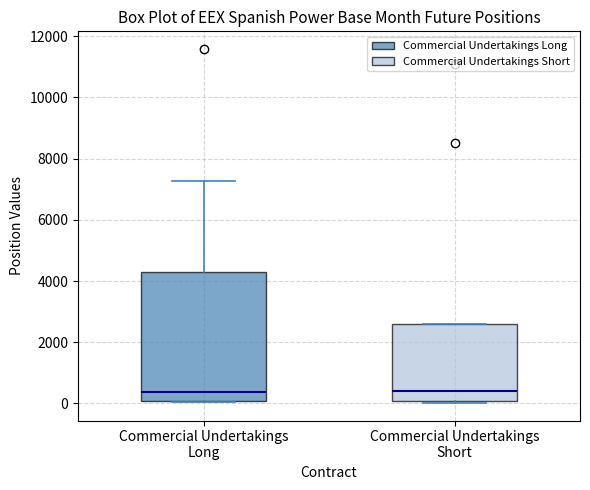

Comparing the boxes themselves (not the whiskers), which one is the tallest?

Commercial Undertakings Long